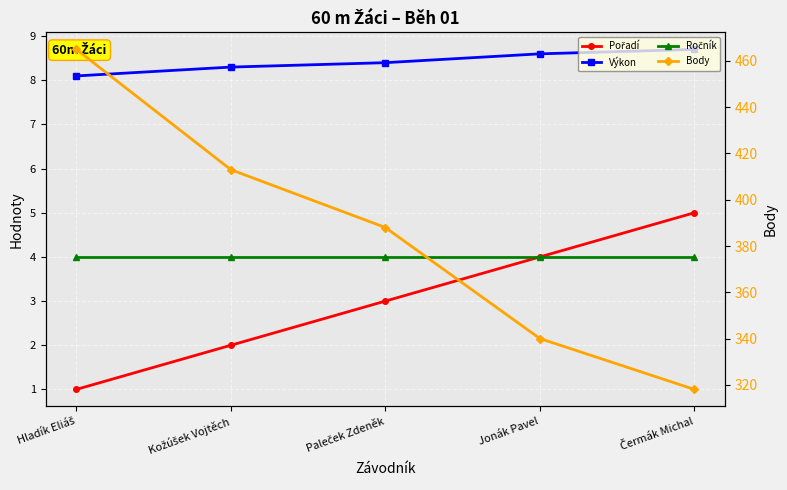

What position from the left is Jonák Pavel?

4